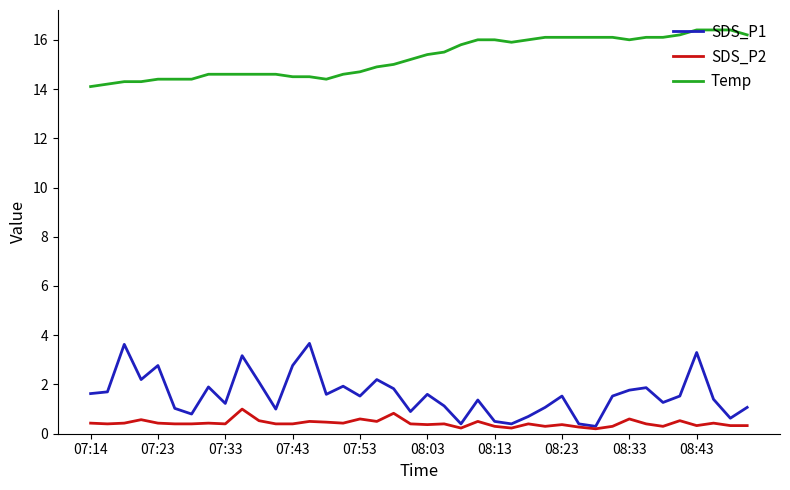

True or false: SDS_P2 and Temp cross at least once.

False